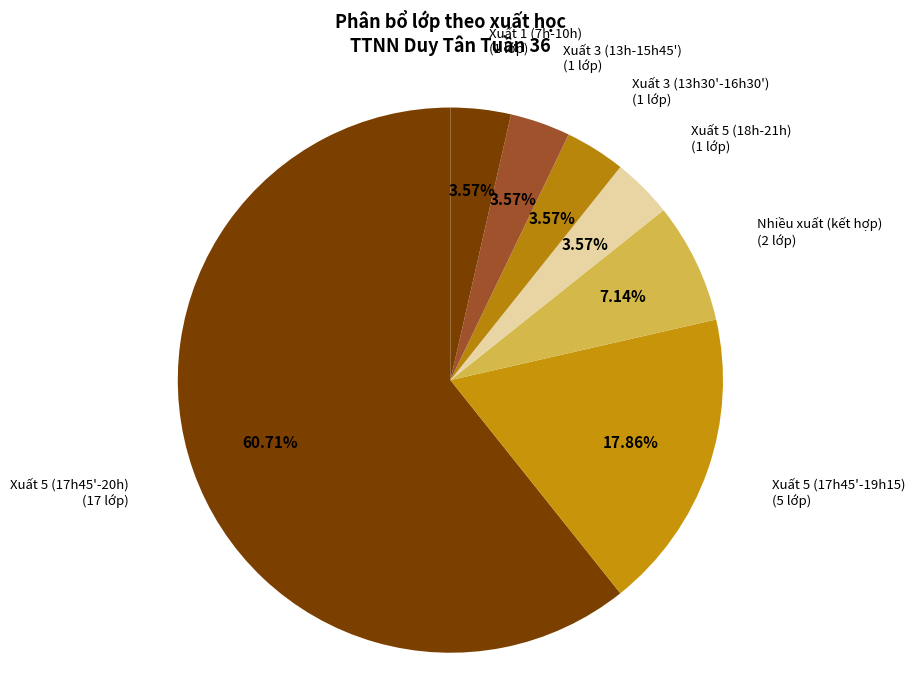

Do Xuất 3 (13h-15h45') and Xuất 5 (18h-21h) together represent more than half of the pie?

No